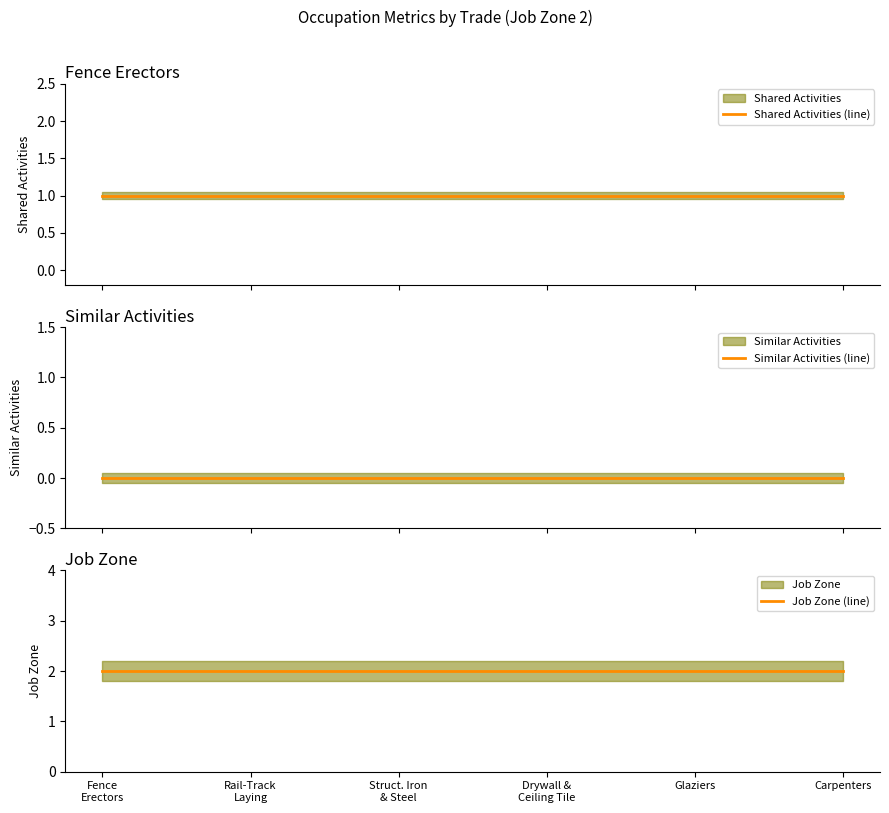

What is the label of the 6th point from the right?

Fence
Erectors